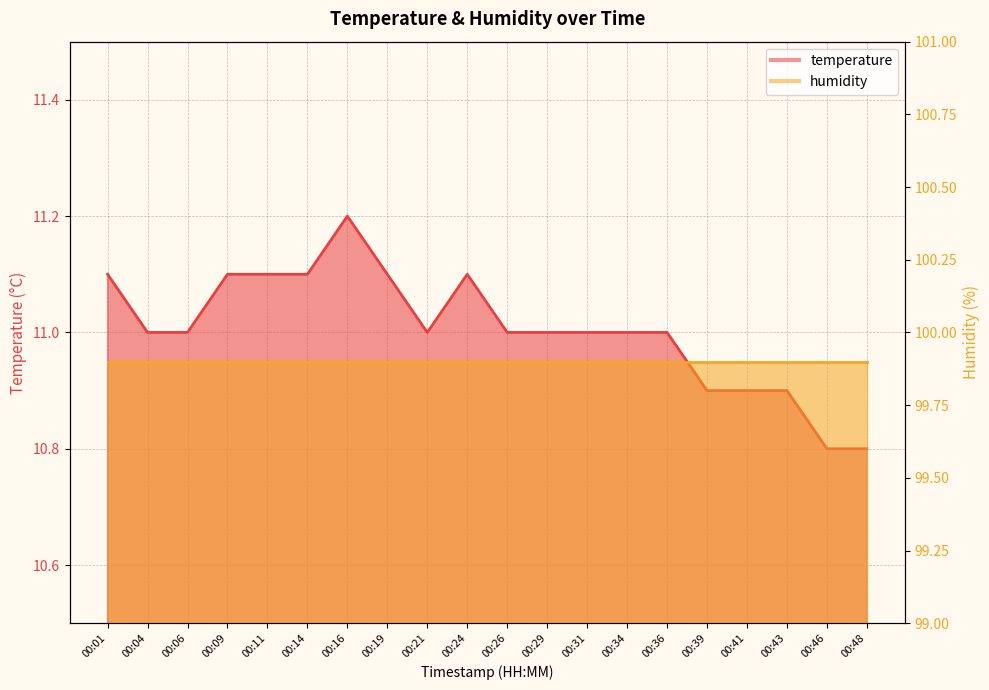

Approximately how many times larger is the value at 00:21 compared to 00:06?

1.0